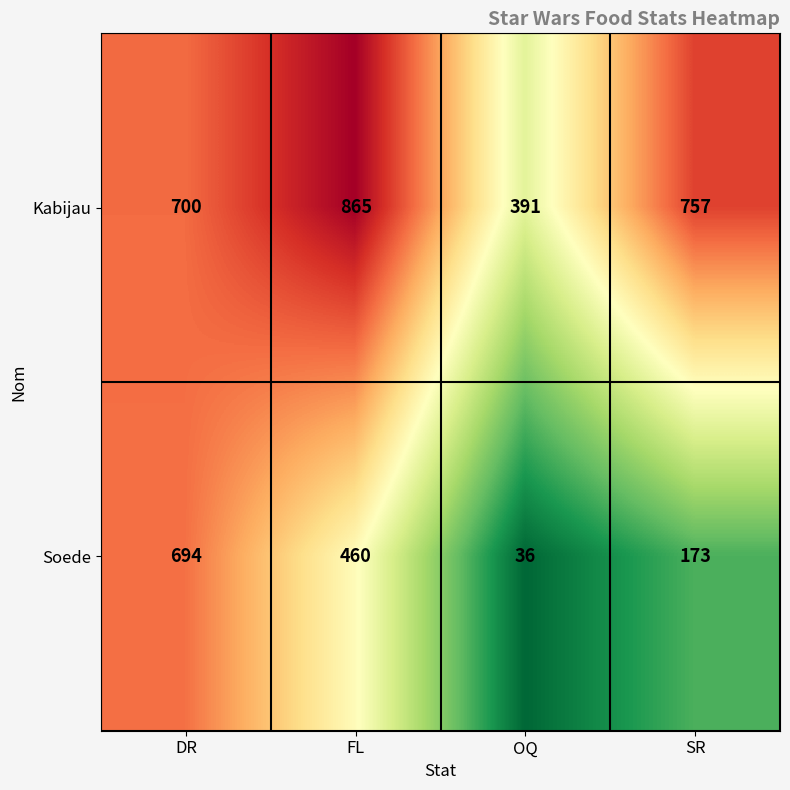

Reading right to left, what are all the values shown in this chart?

Kabijau: SR=757	OQ=391	FL=865	DR=700
Soede: SR=173	OQ=36	FL=460	DR=694